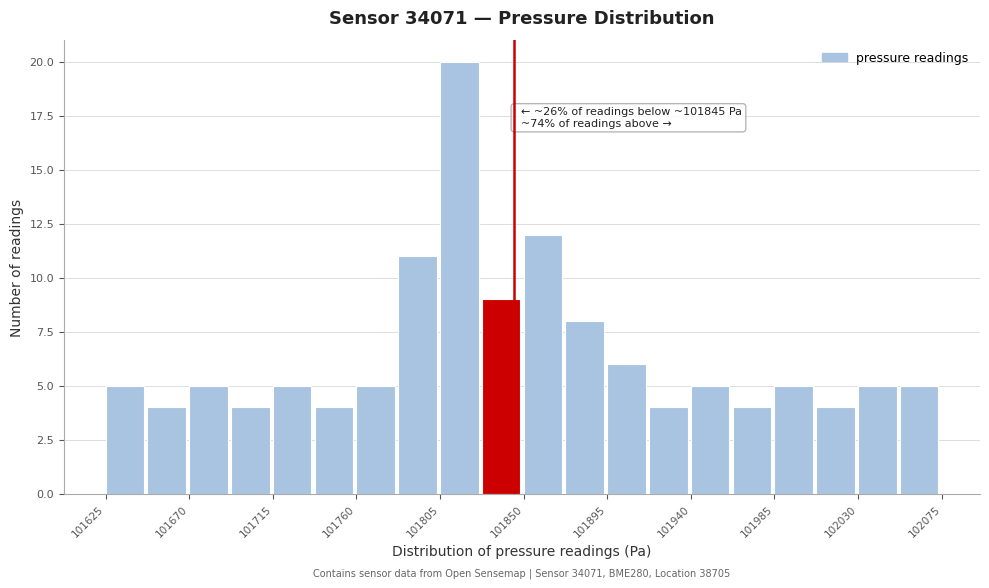

Over which range of the x-axis is the bar tallest?

101805.0 to 101827.5